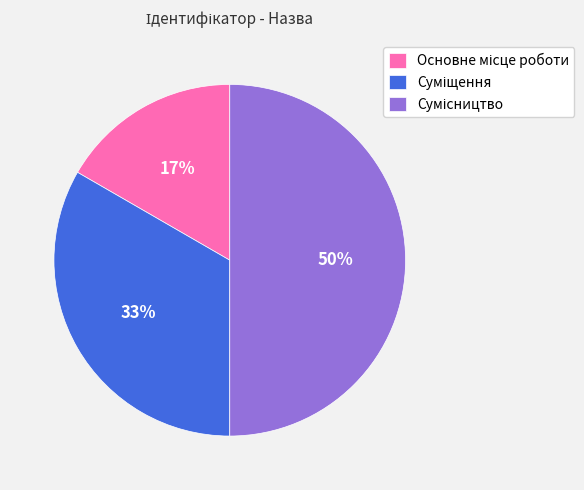

To the nearest percent, what is the average slice percentage?

33%